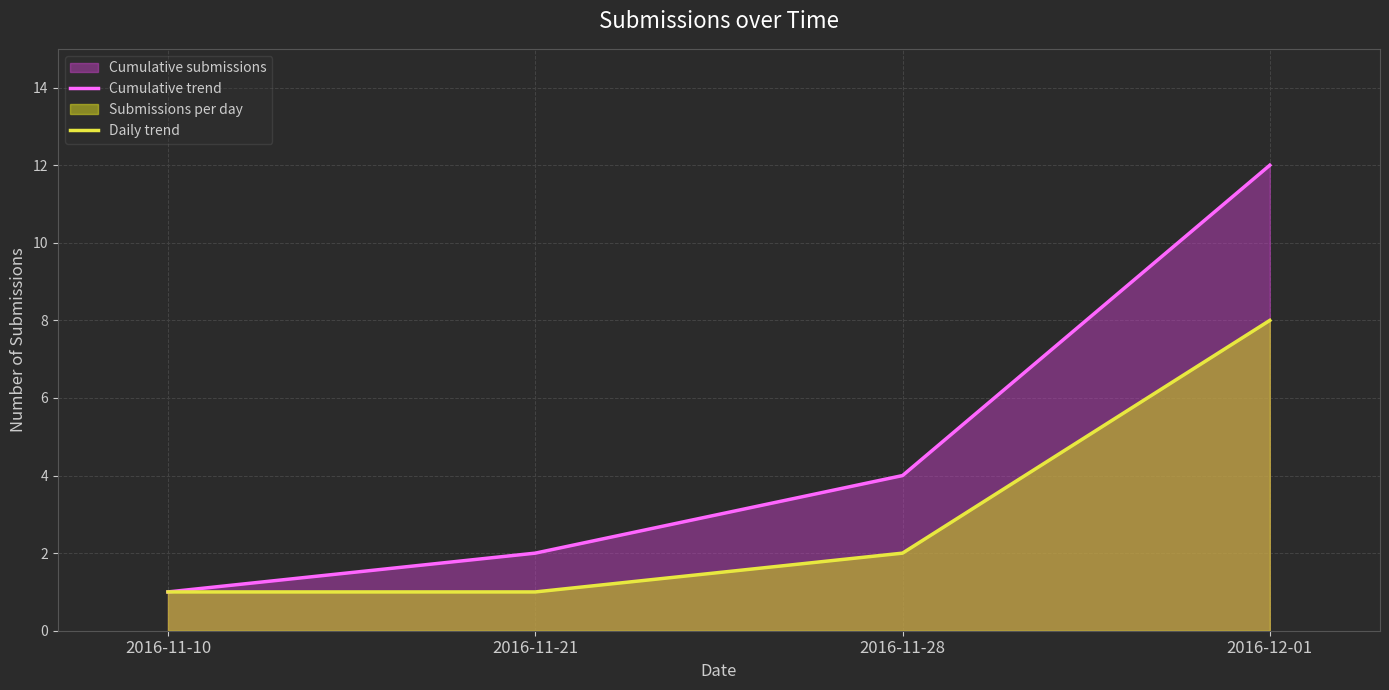

What is the greatest value displayed?

12